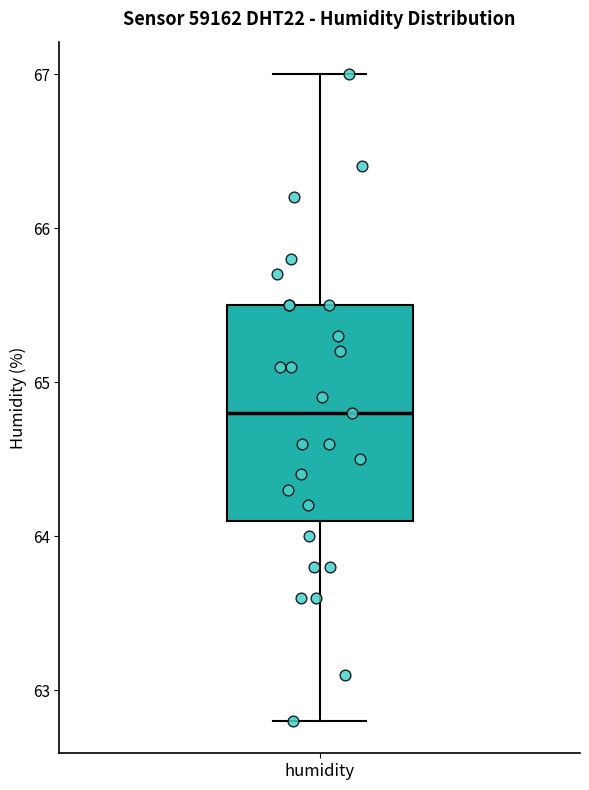

Transcribe this box plot: give where the median line is, the range the box spans, and where the two whiskers end, as read against the y-axis. The values are not printed on the chart, so give them approximately, as read against the axis.

median 64.8, box 64.1 to 65.5, whiskers 62.8 to 67.0